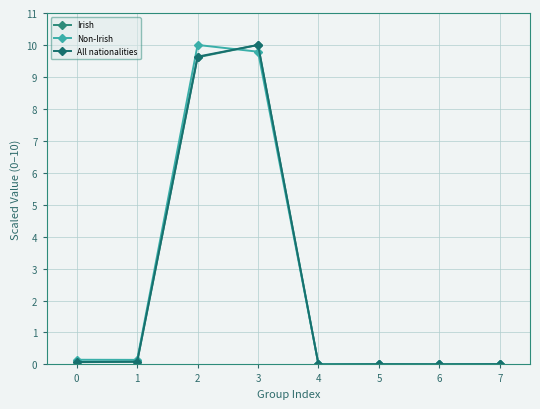

What is the average value of the Non-Irish series?

2.5